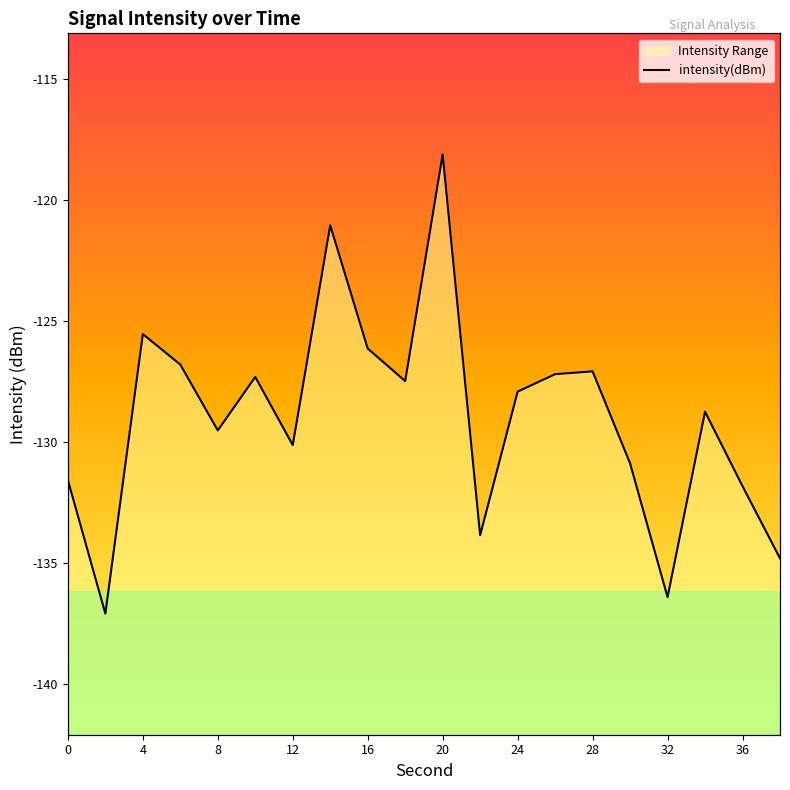

What is the approximate value at 19?

-134.8